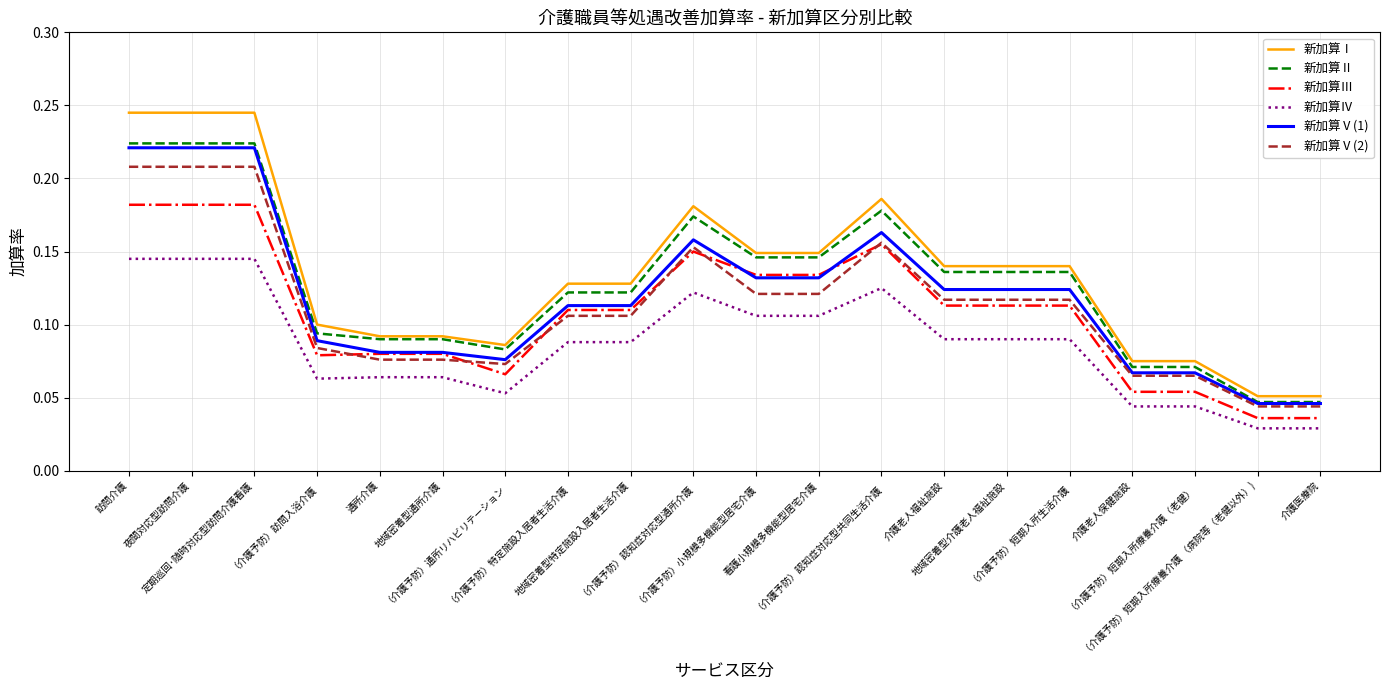

True or false: 新加算Ⅴ(2) and 新加算Ⅰ intersect in this chart.

False